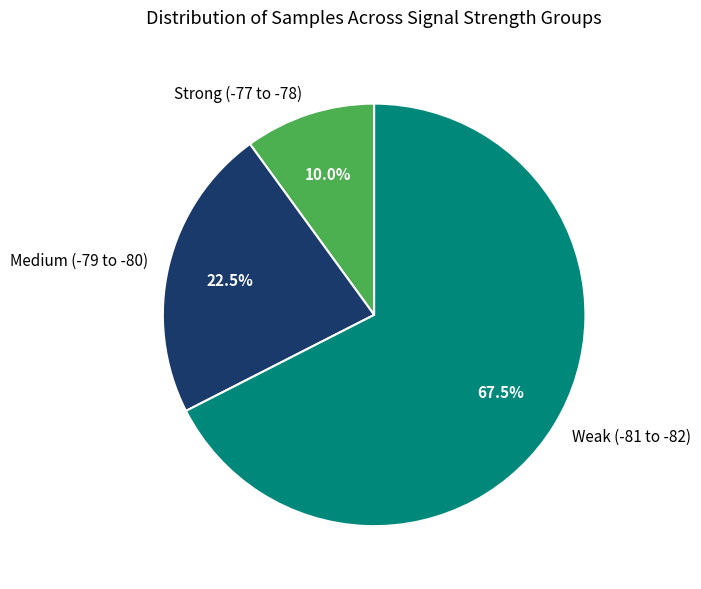

How many slices are in this pie chart?

3